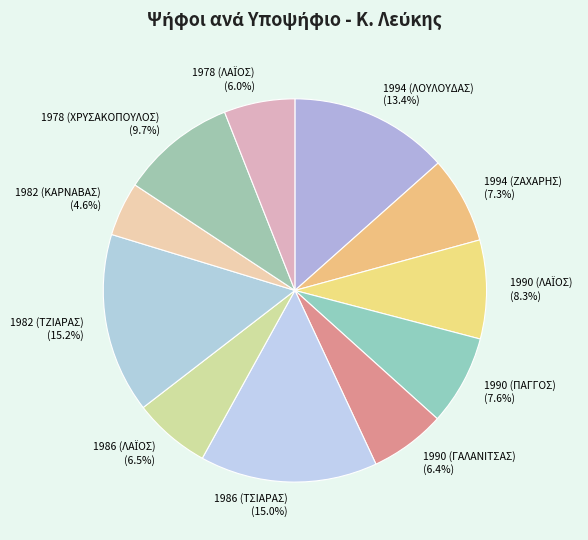

Between 1978 (ΧΡΥΣΑΚΟΠΟΥΛΟΣ) (9.7%) and 1994 (ΖΑΧΑΡΗΣ) (7.3%), which is larger?

1978 (ΧΡΥΣΑΚΟΠΟΥΛΟΣ) (9.7%)